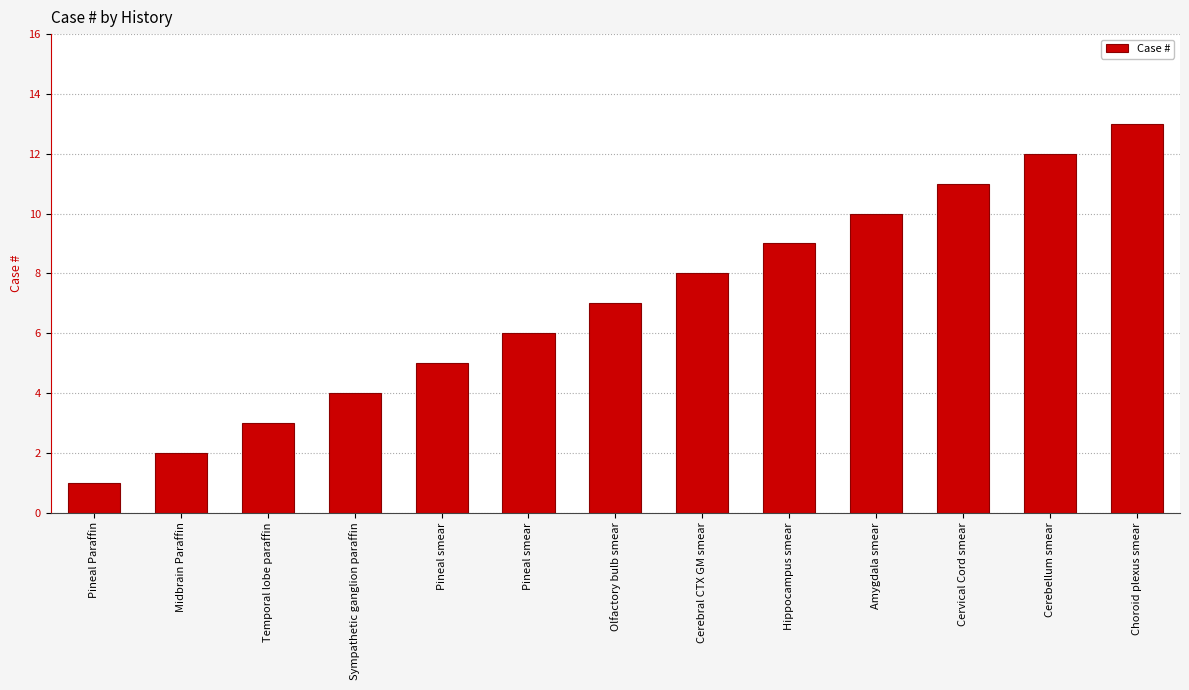

At which category does the chart reach its minimum across all series?

Pineal Paraffin